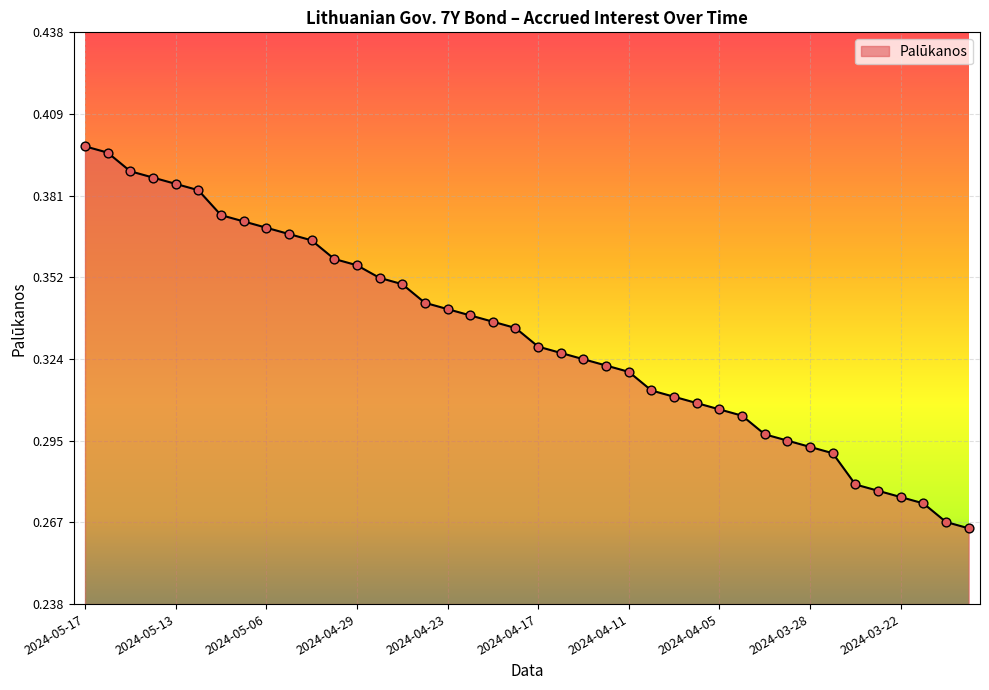

How many lines are shown in the chart?

1